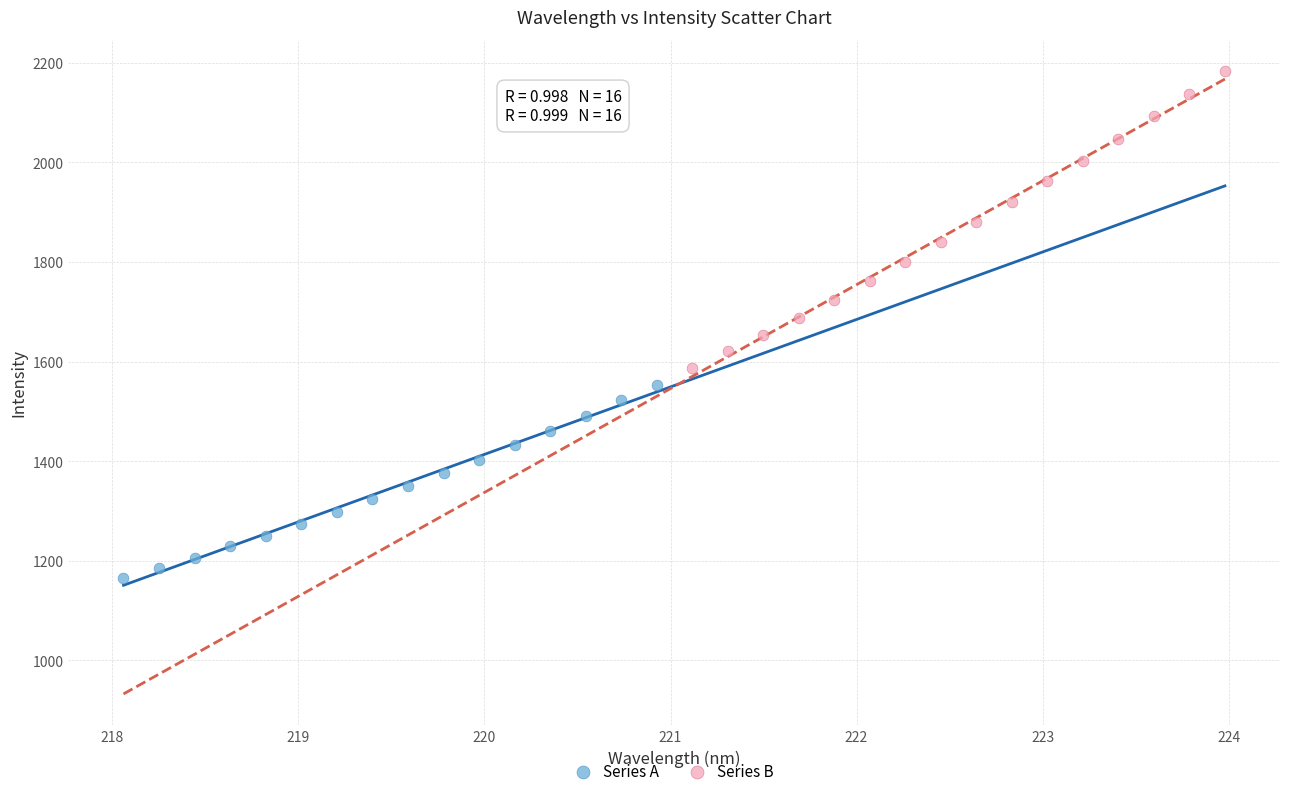

What are all the series names shown in the legend?

Series A, Series B